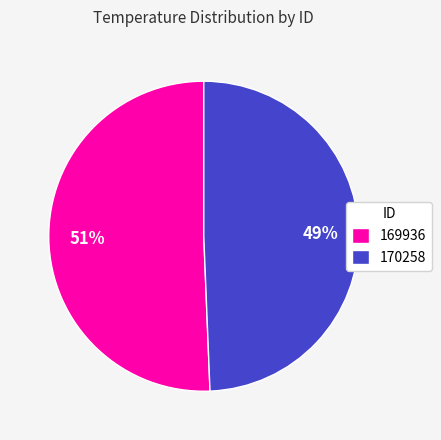

Is 170258 the majority of the pie?

No